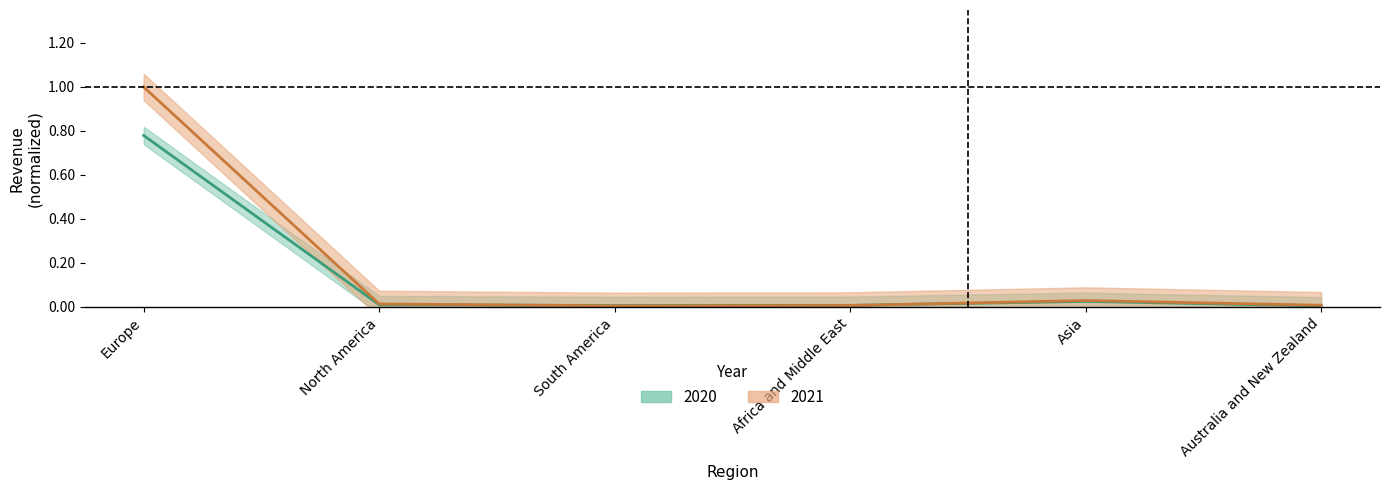

Between South America and North America, which is larger?

North America